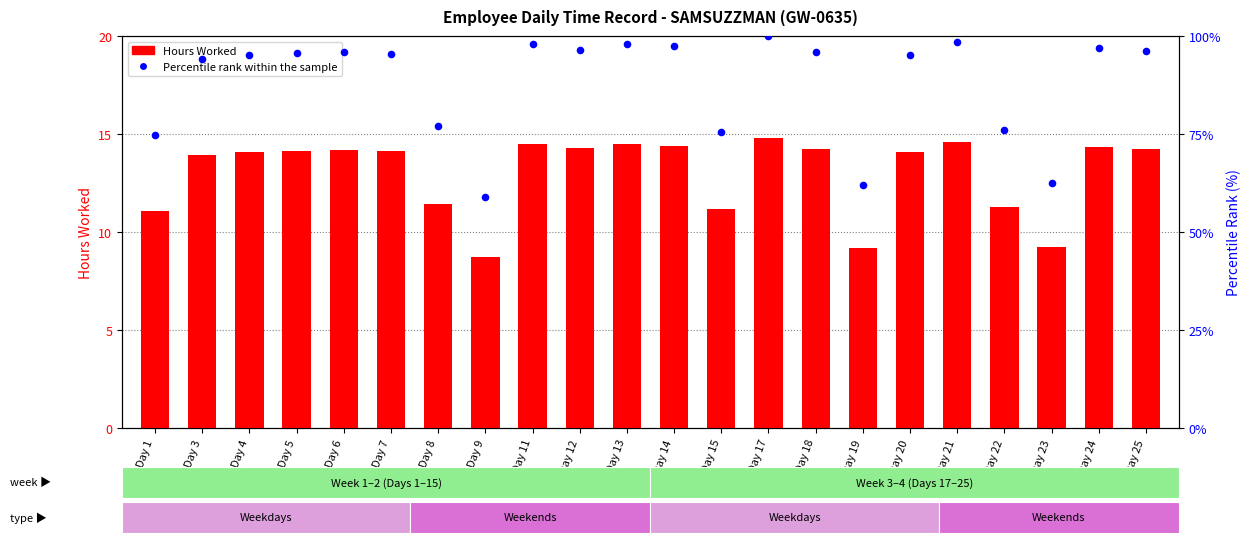

At which category is the sum across all series the highest?

Day 17